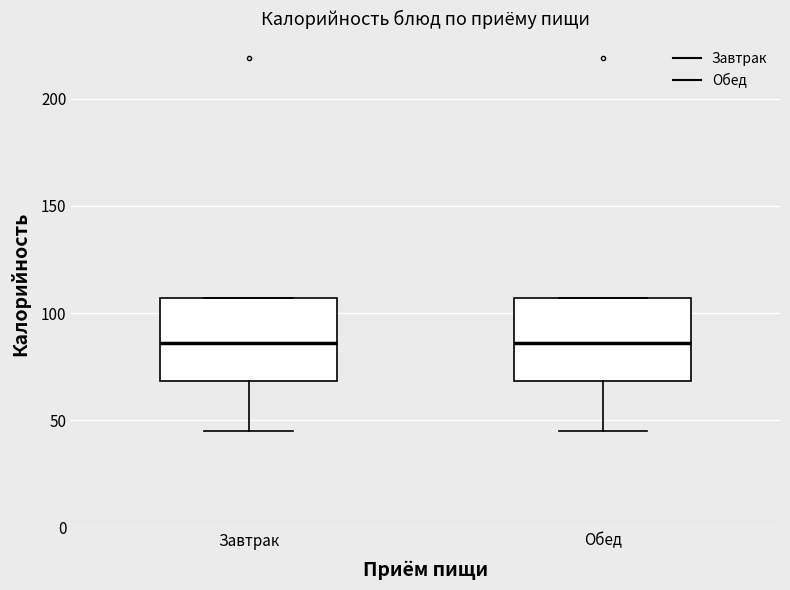

Where does the median line of the box for Обед sit on the y-axis? The values are not printed on the chart, so give them approximately, as read against the axis.

85